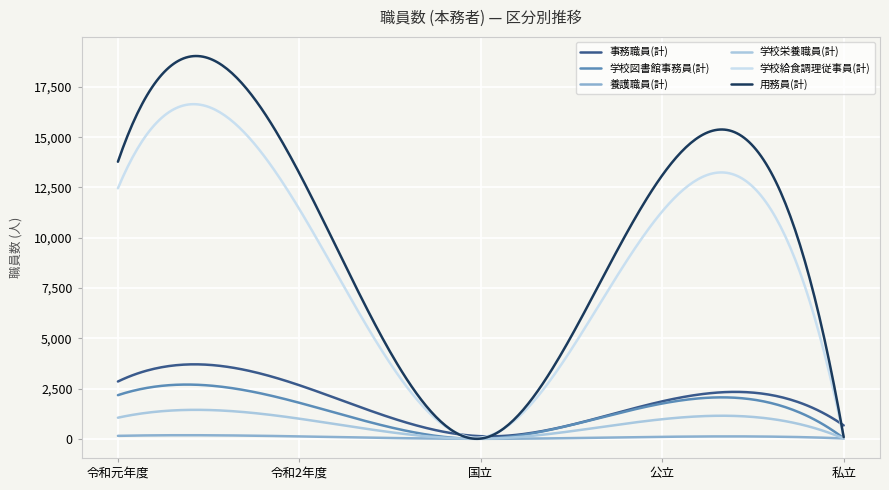

What is the maximum value for 学校栄養職員(計)?

1442.8